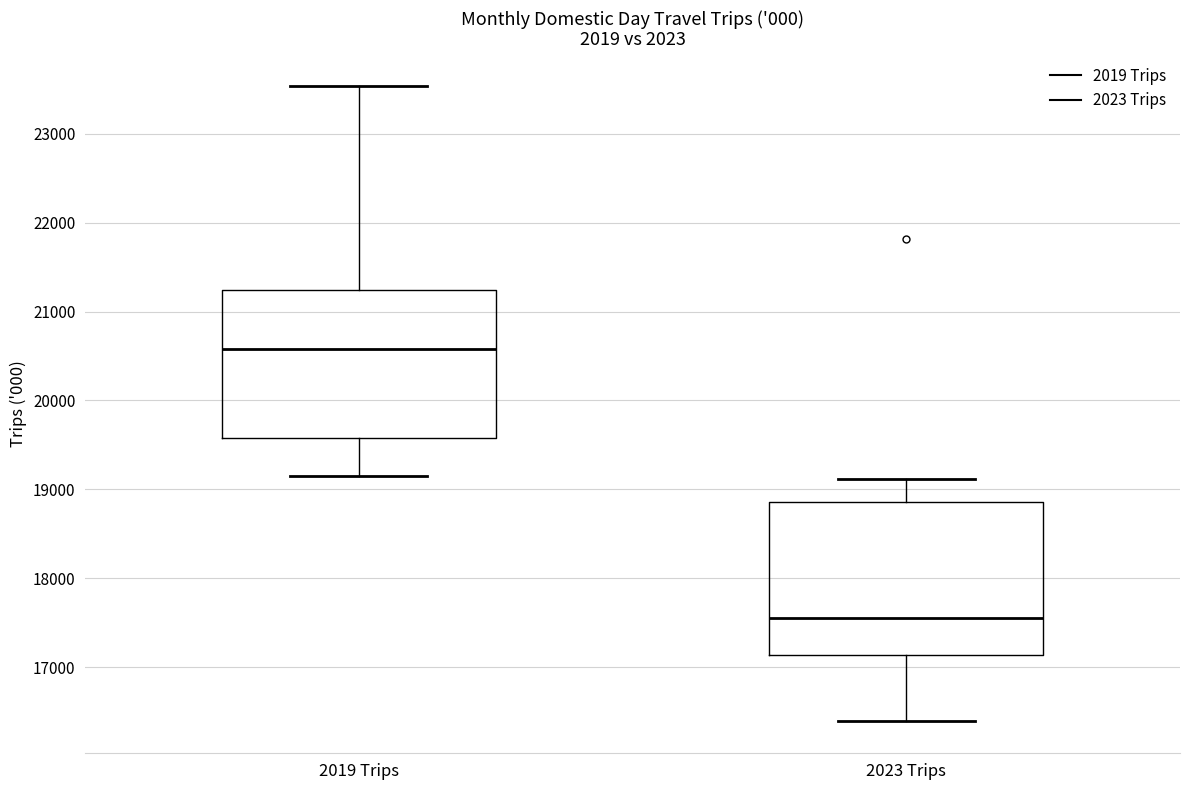

Reading left to right, transcribe this box plot: for each box, give where its median line is, the range the box spans, and where its two whiskers end, as read against the y-axis. The values are not printed on the chart, so give them approximately, as read against the axis.

2019 Trips: median 20600, box 19600 to 21200, whiskers 19100 to 23500
2023 Trips: median 17600, box 17100 to 18900, whiskers 16400 to 19100